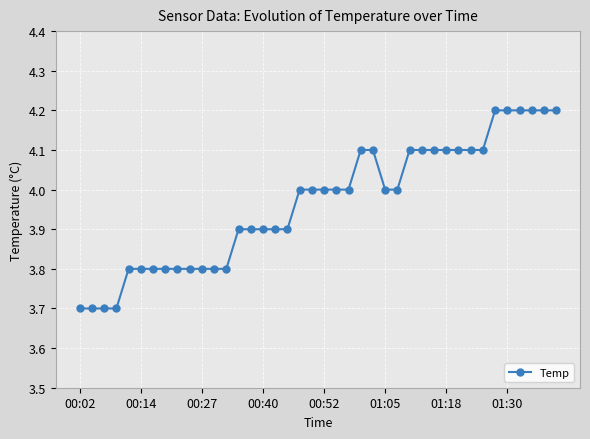

Does the chart display data point markers on the line(s)?

Yes